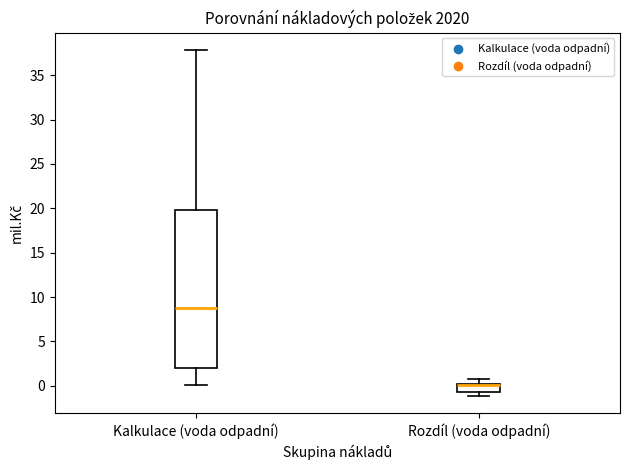

Reading left to right, read every box against the y-axis: the position of its median line, the range the box covers, and the ends of its whiskers. The values are not printed on the chart, so give them approximately, as read against the axis.

Kalkulace (voda odpadní): median 9.0, box 2.0 to 20.0, whiskers 0.0 to 38.0
Rozdíl (voda odpadní): median 0.0 (drawn on the box's upper edge), box -0.5 to 0.0, whiskers -1.0 to 0.5